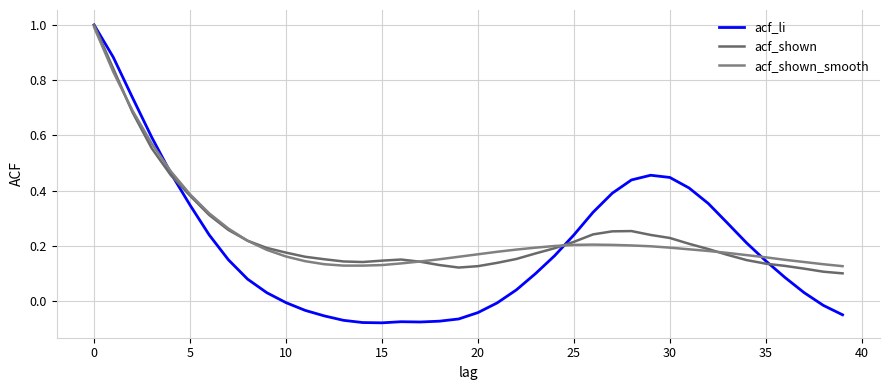

How many distinct data groups are displayed?

3